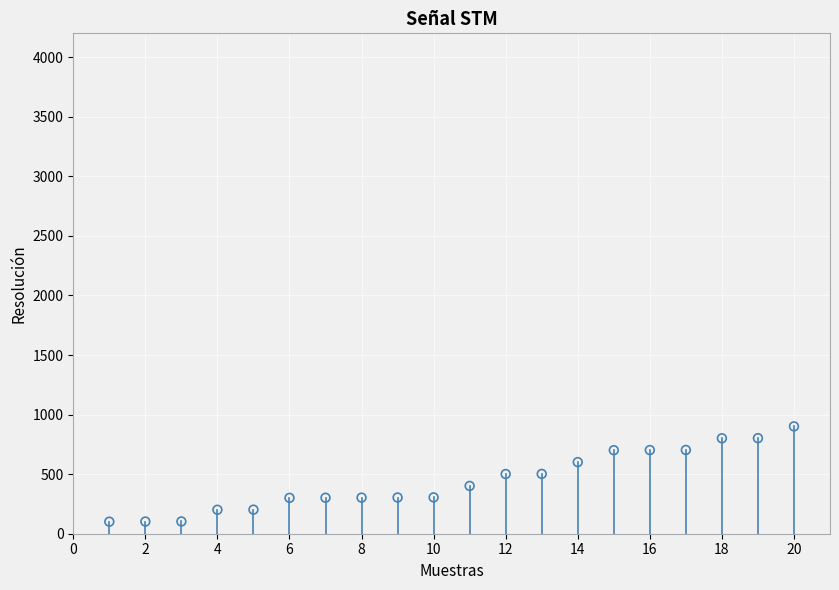

What is the range of X values (max minus min)?

19